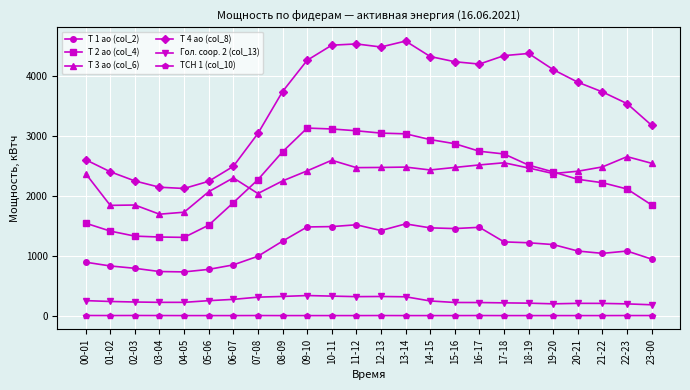

In Т 1 ао (col_2), how many points are lower than both neighbors (excluding endpoints)?

4